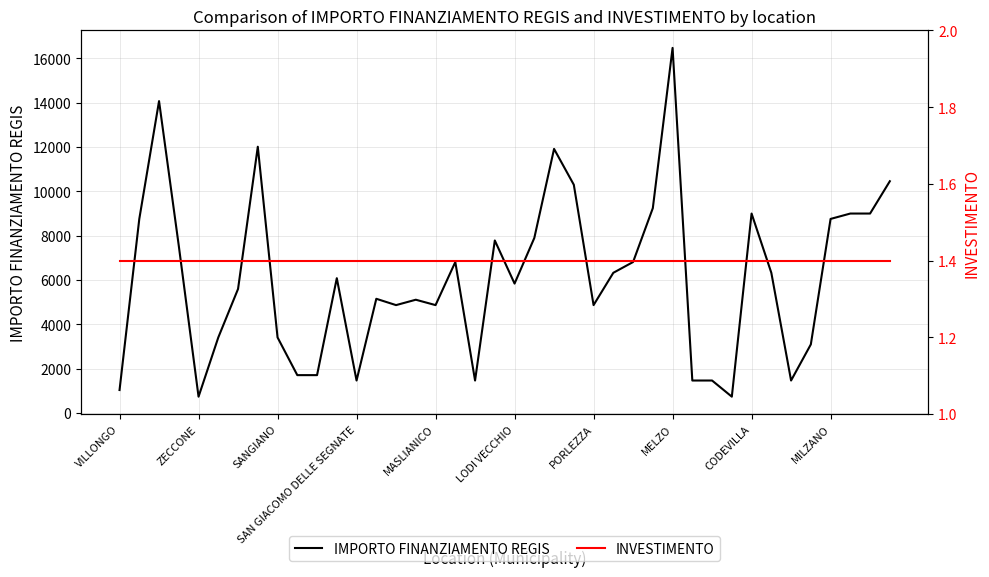

True or false: INVESTIMENTO and IMPORTO FINANZIAMENTO REGIS intersect in this chart.

False